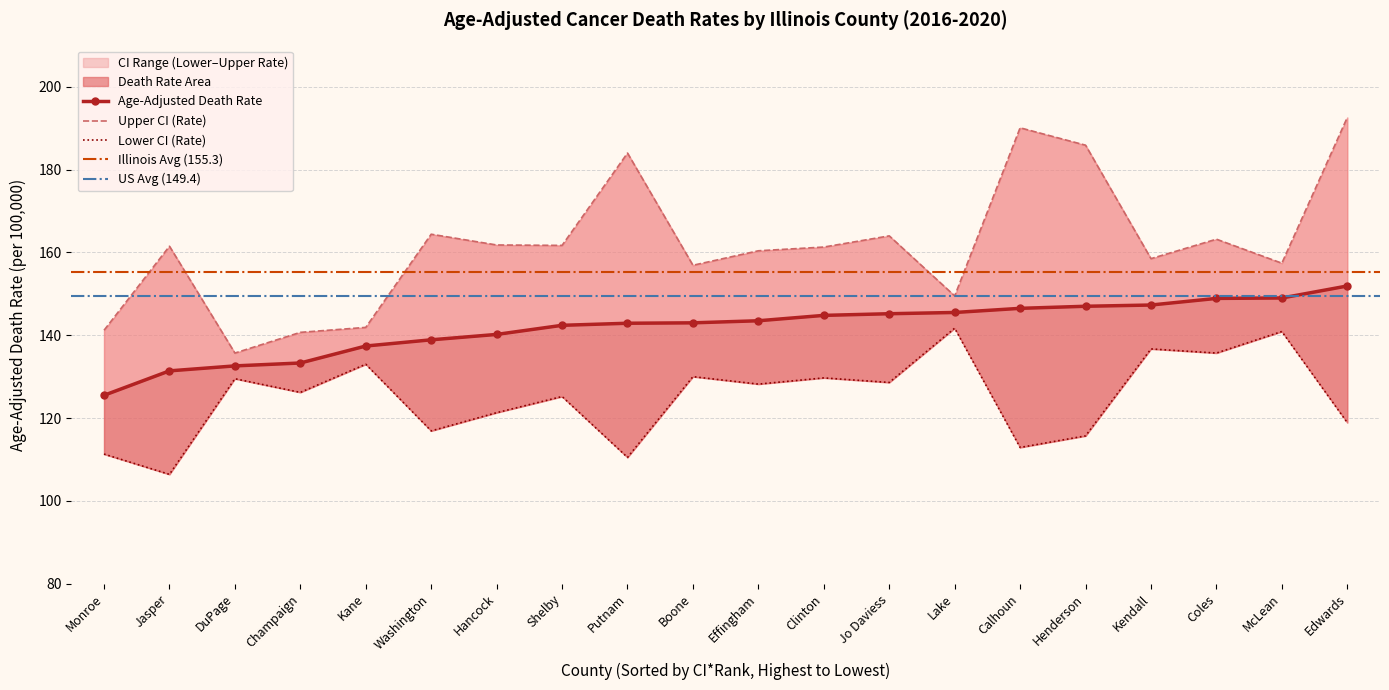

Reading left to right, what are all the values shown in this chart?

Age-Adjusted Death Rate: Monroe=125.5	Jasper=131.4	DuPage=132.6	Champaign=133.3	Kane=137.4	Washington=138.9	Hancock=140.2	Shelby=142.4	Putnam=142.9	Boone=143.0	Effingham=143.5	Clinton=144.8	Jo Daviess=145.2	Lake=145.5	Calhoun=146.5	Henderson=147.0	Kendall=147.3	Coles=148.9	McLean=149.0	Edwards=151.9
Upper CI (Rate): Monroe=141.2	Jasper=161.5	DuPage=135.7	Champaign=140.7	Kane=141.9	Washington=164.4	Hancock=161.8	Shelby=161.7	Putnam=184.0	Boone=156.9	Effingham=160.4	Clinton=161.3	Jo Daviess=164.0	Lake=149.5	Calhoun=190.1	Henderson=185.9	Kendall=158.5	Coles=163.2	McLean=157.4	Edwards=192.6
Lower CI (Rate): Monroe=111.3	Jasper=106.4	DuPage=129.5	Champaign=126.2	Kane=133.0	Washington=116.9	Hancock=121.3	Shelby=125.2	Putnam=110.5	Boone=130.0	Effingham=128.2	Clinton=129.7	Jo Daviess=128.6	Lake=141.7	Calhoun=112.9	Henderson=115.7	Kendall=136.7	Coles=135.7	McLean=140.9	Edwards=118.9